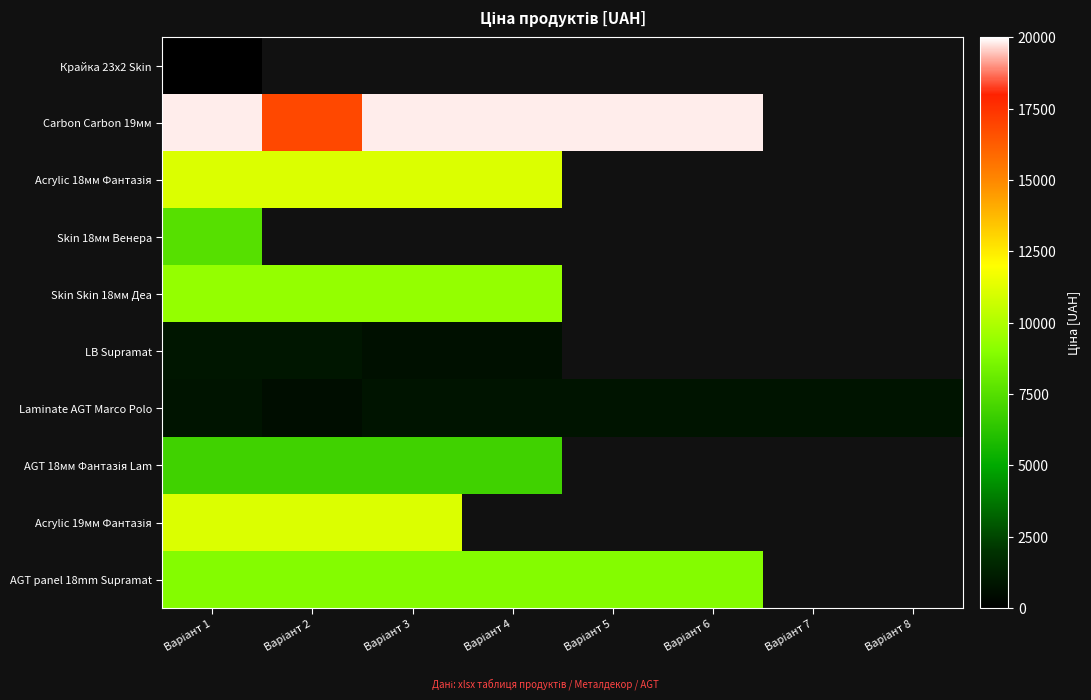

Which has a higher value, Варіант 6 or Варіант 4?

Варіант 4